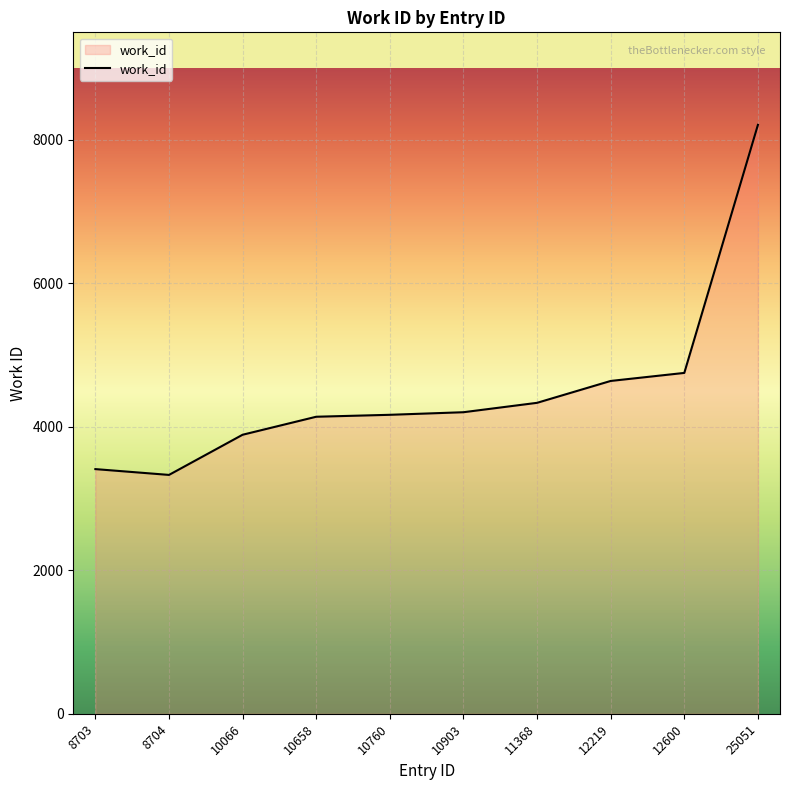

Which has a higher value, 10903 or 12219?

12219